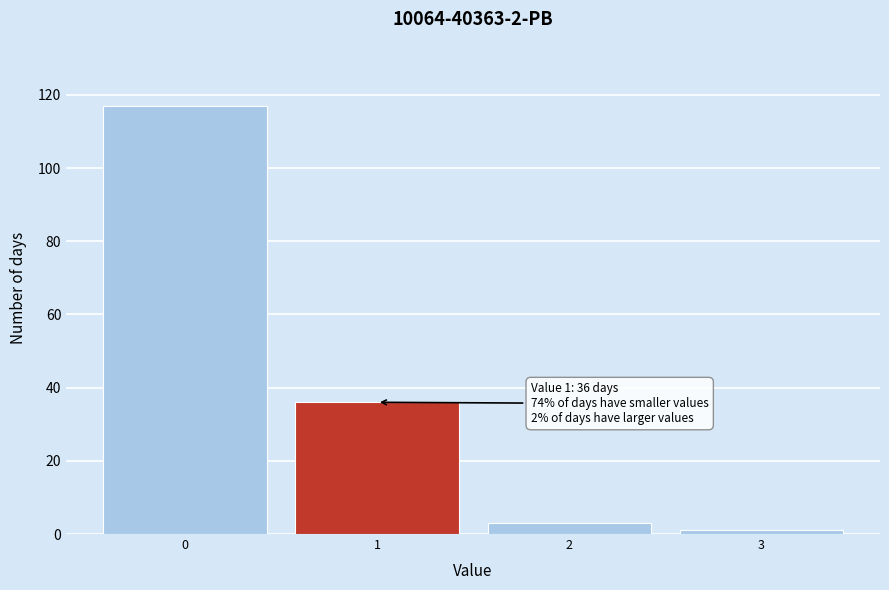

Which range on the x-axis has the tallest bar?

-0.5 to 0.5